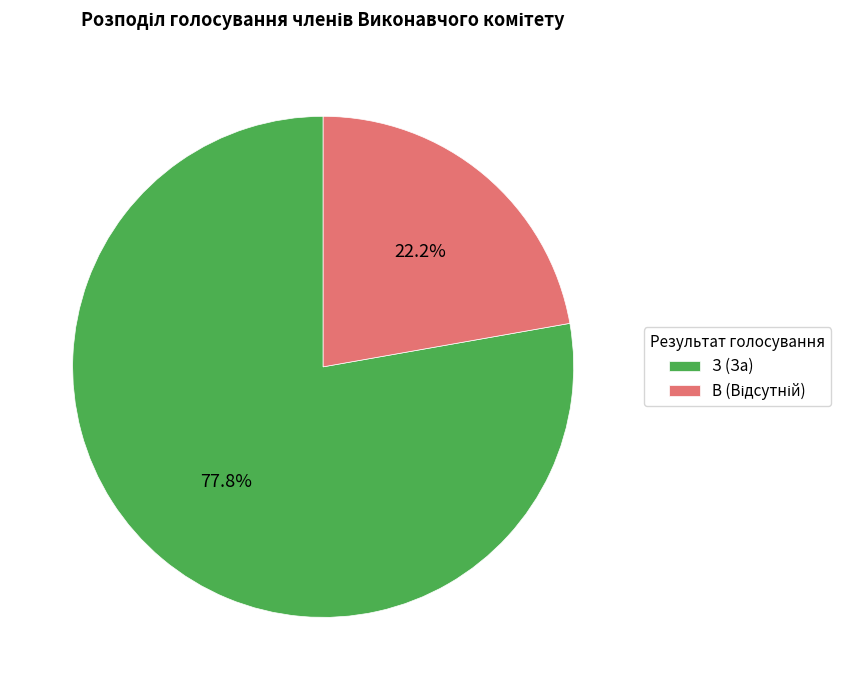

Is there any slice that represents more than half of the pie?

Yes